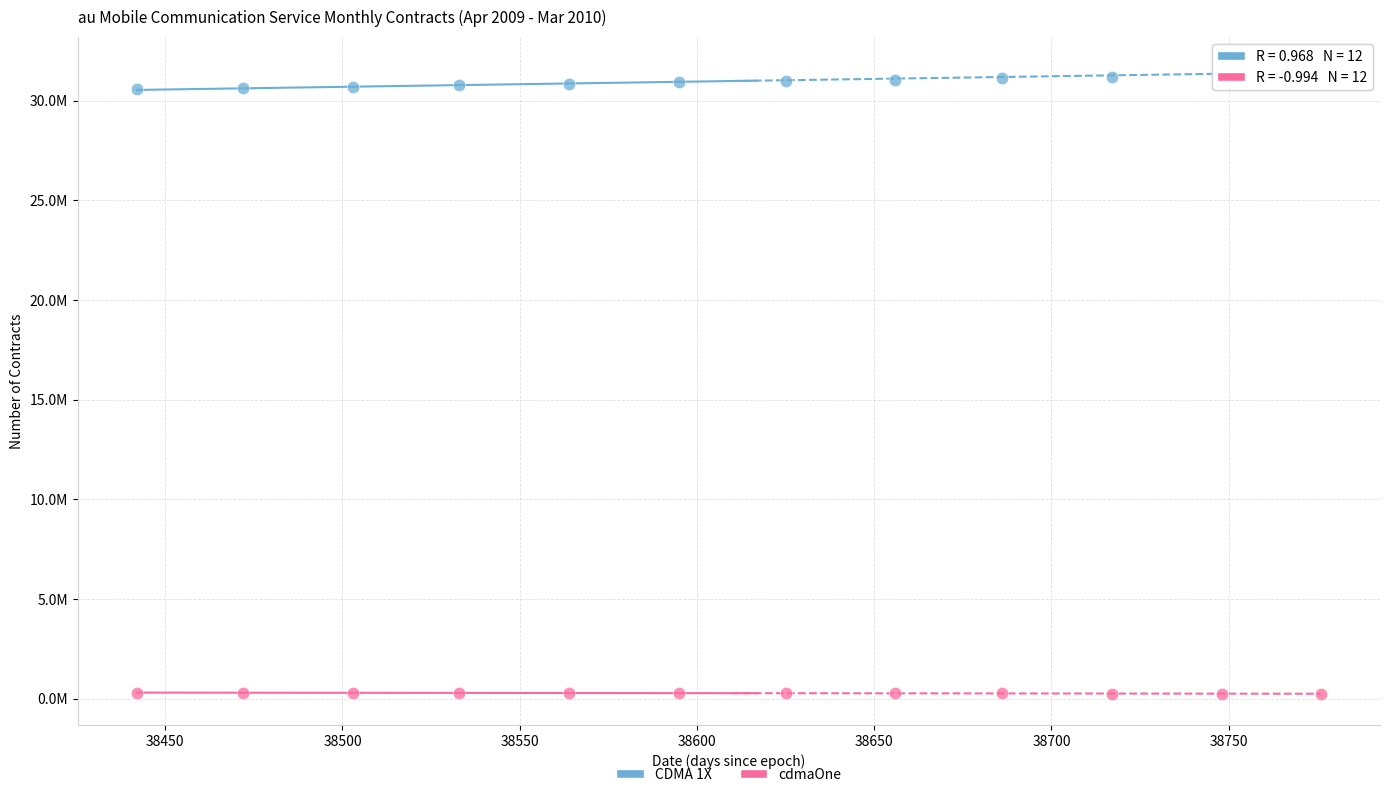

What are all the series names shown in the legend?

CDMA 1X, cdmaOne